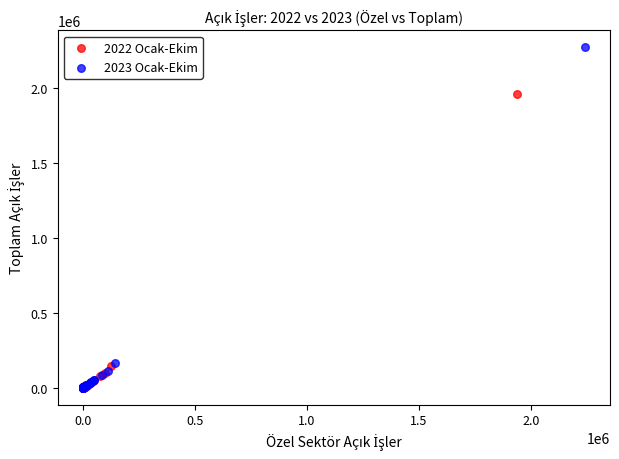

Which series contains the highest Y value?

2023 Ocak-Ekim